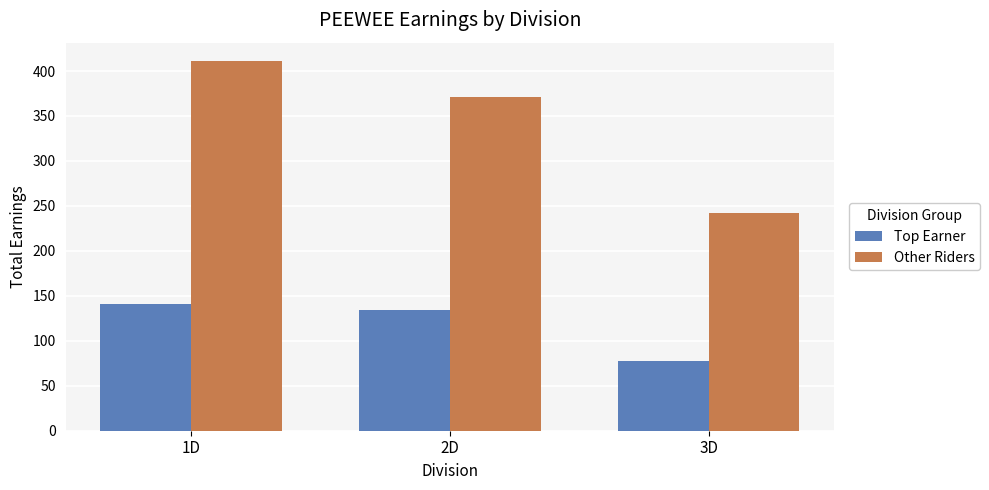

Which category has the highest value across all series?

1D